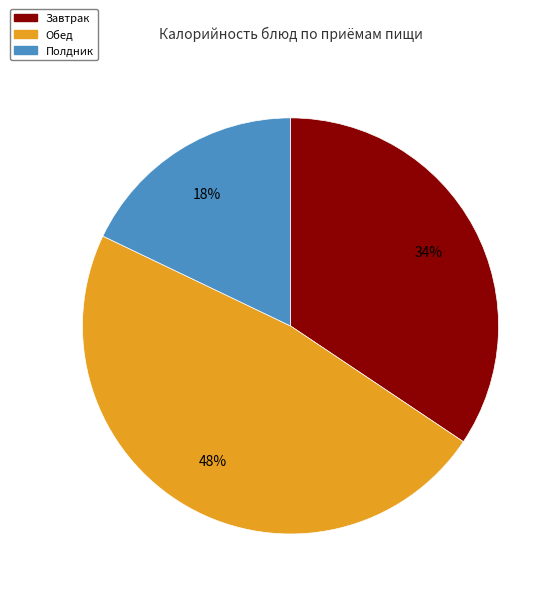

Is there any slice that represents more than half of the pie?

No